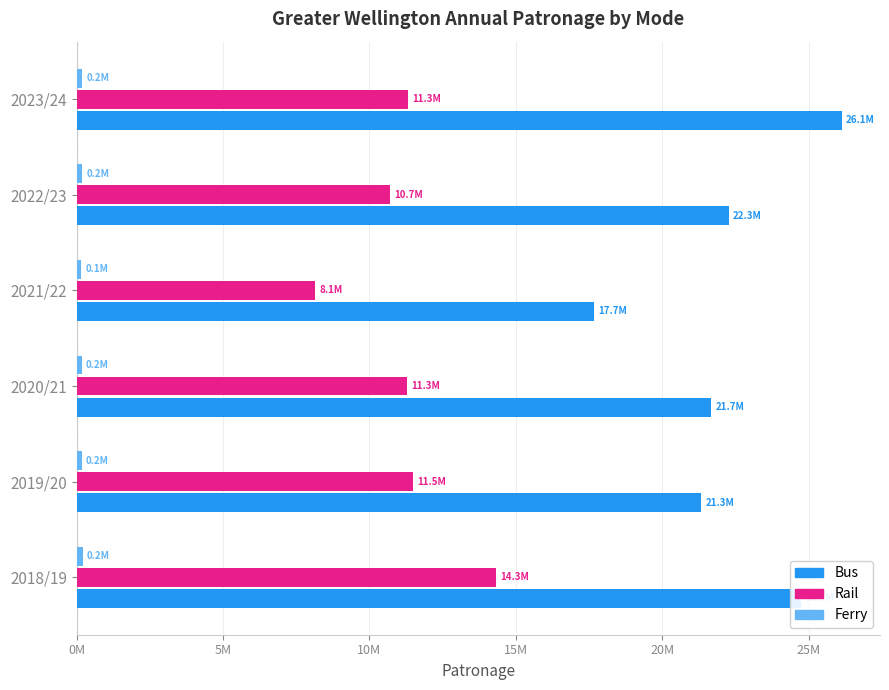

How many data points in Ferry are less than 187952?

3